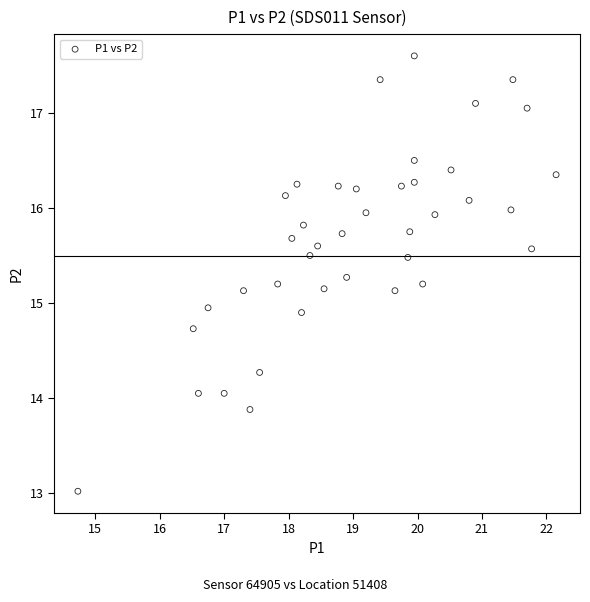

What is the range of Y values (max minus min)?

4.6